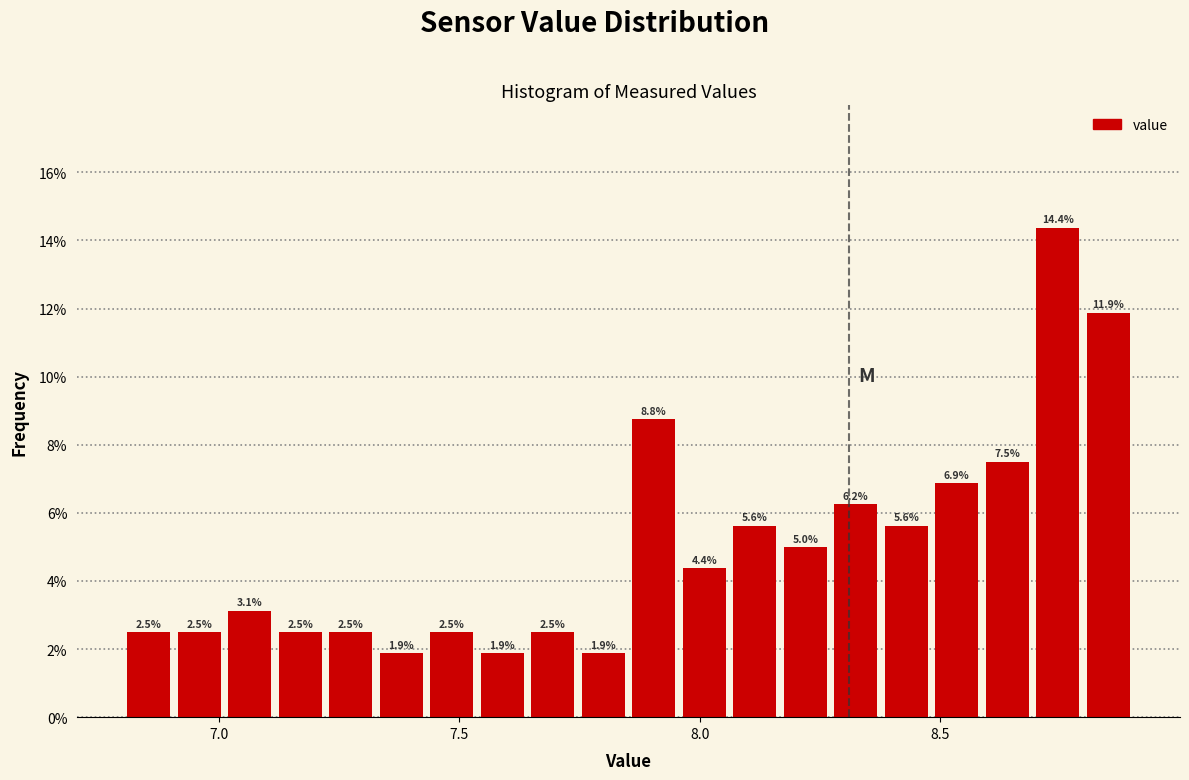

Read against the x-axis, roughly where is the centre of the tallest bar?

8.75